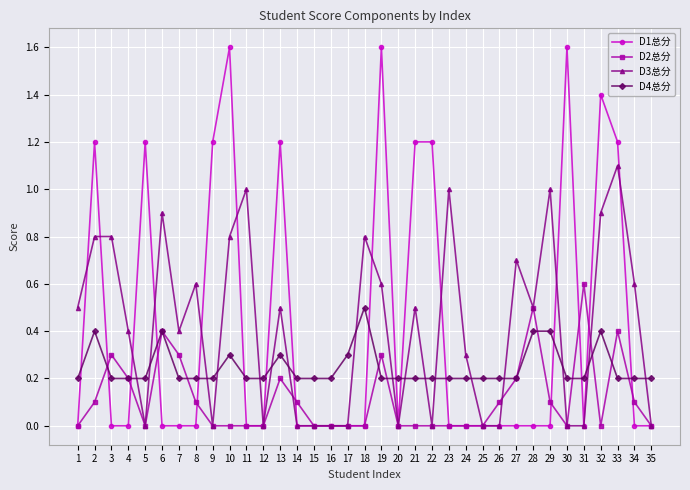

At which label does D4总分 reach its peak?

18